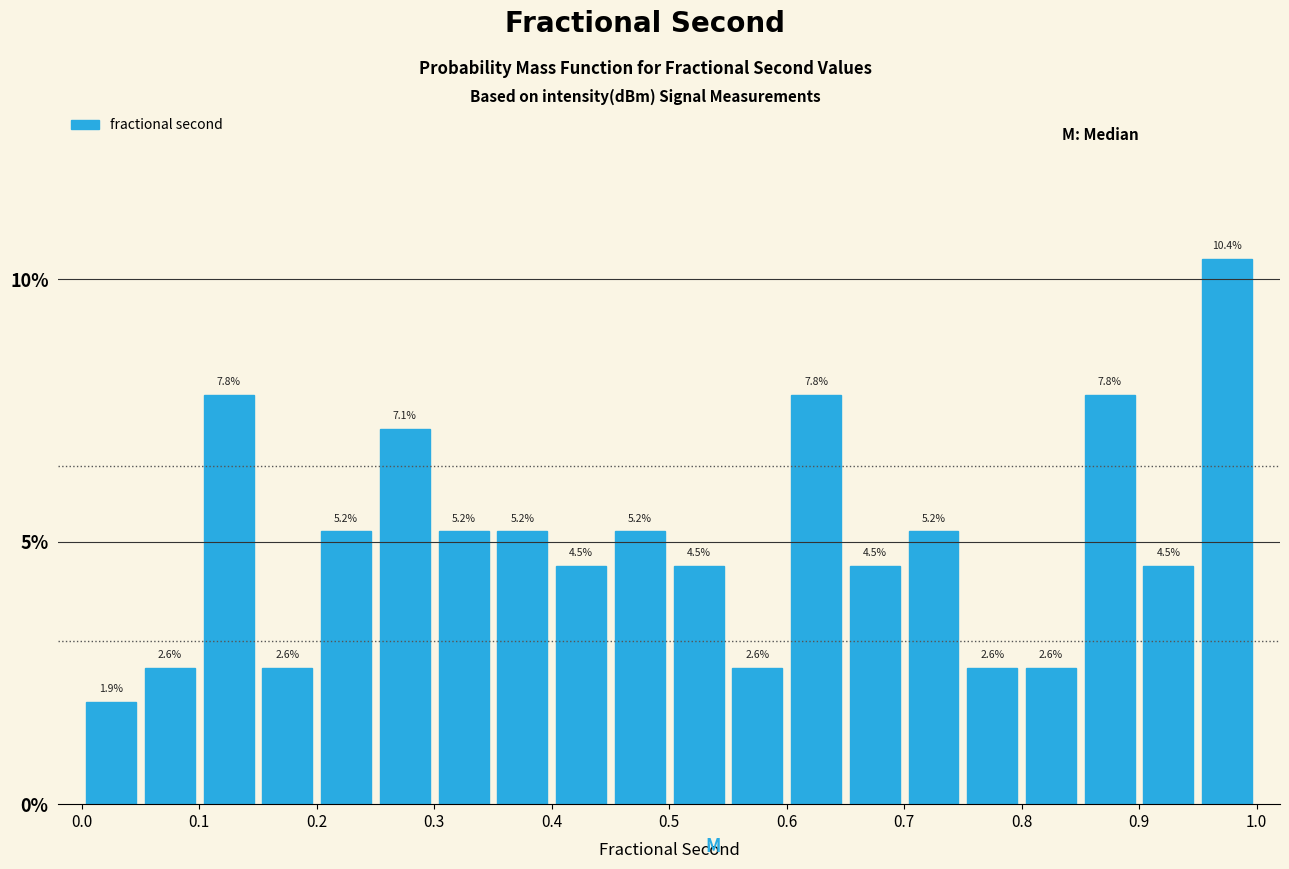

Over which range of the x-axis is the bar tallest?

0.95 to 1.00